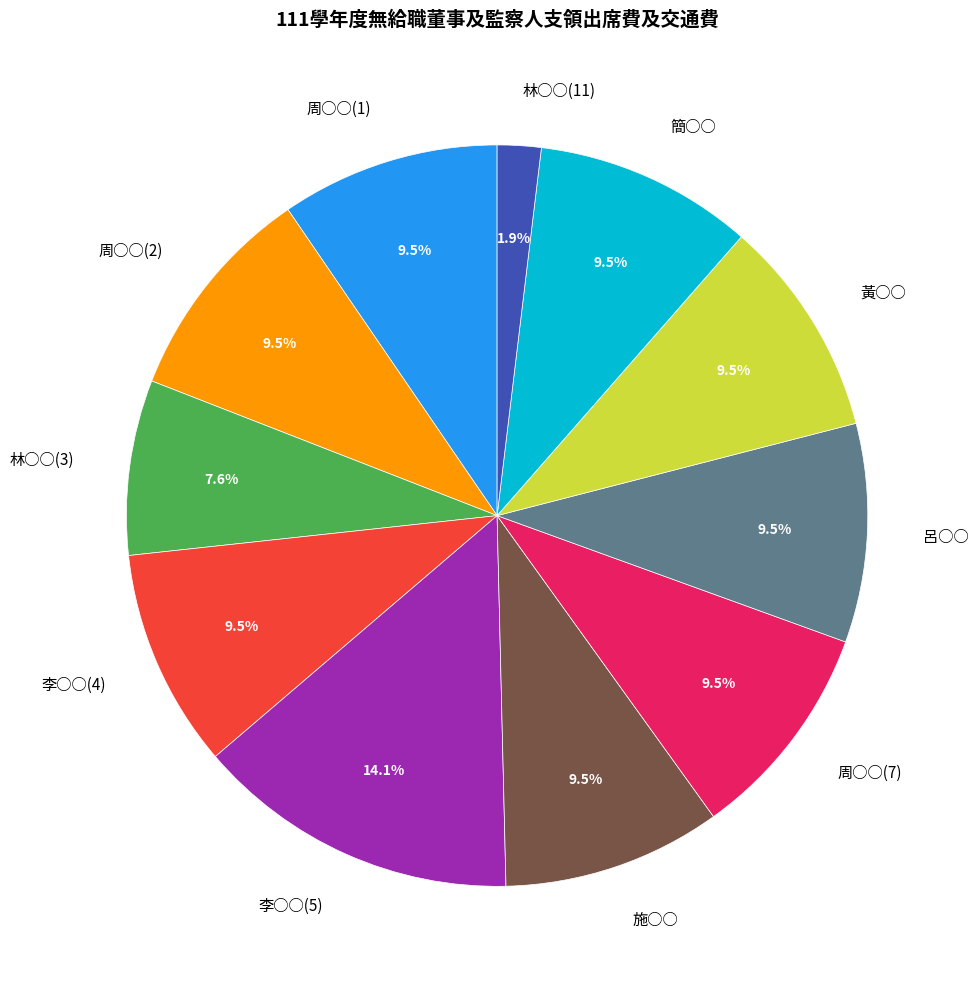

Combined, what portion of the pie is 呂○○ and 周○○(7)?

19.1%